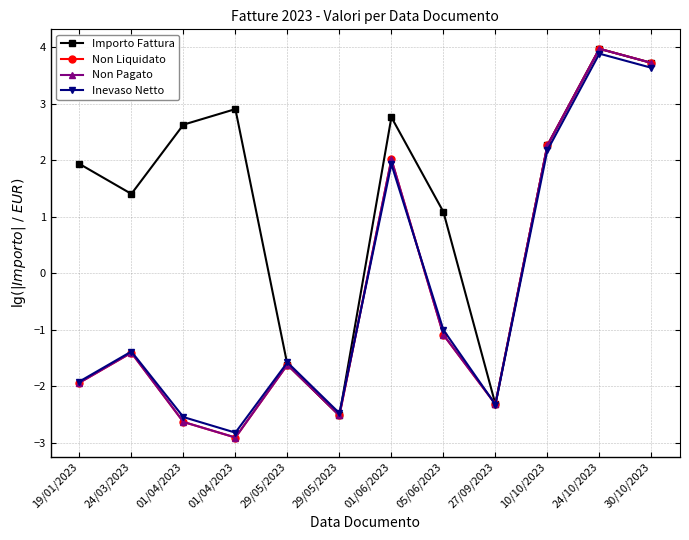

At how many categories does at least one series exceed 0?

9